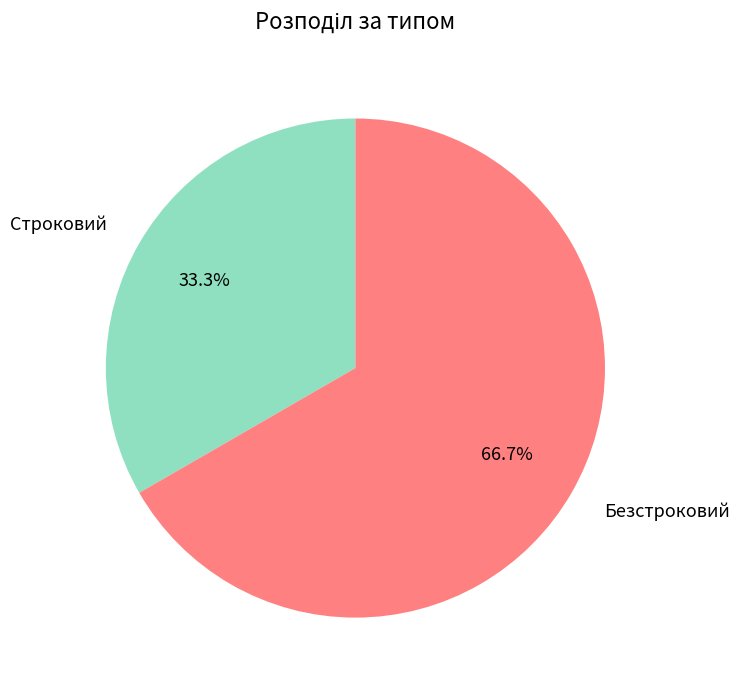

To the nearest percent, what is the combined percentage of Безстроковий and Строковий?

100%